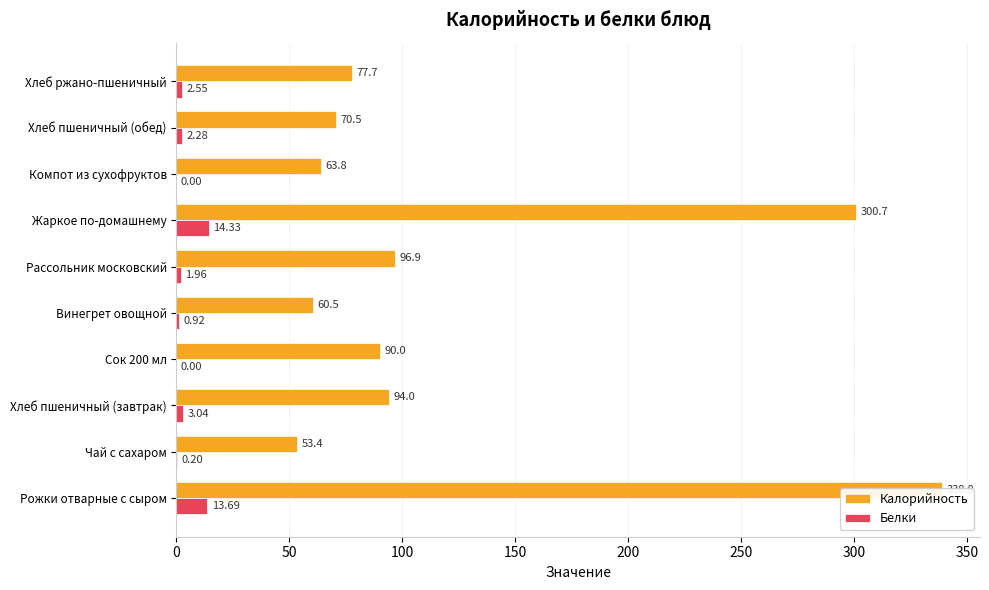

True or false: Калорийность has a value of 56.8 at Рассольник московский.

False